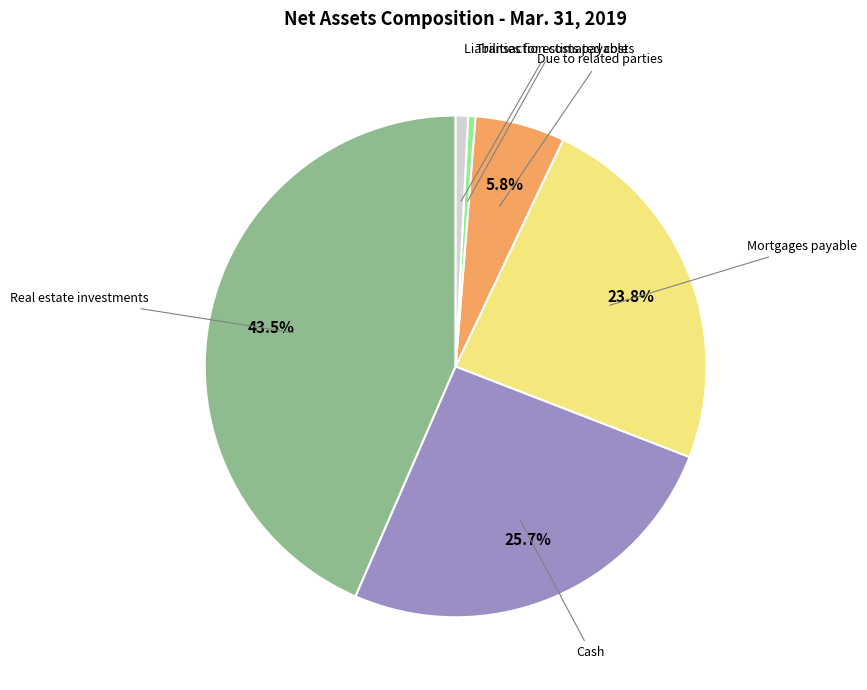

Is there a majority slice in this chart?

No